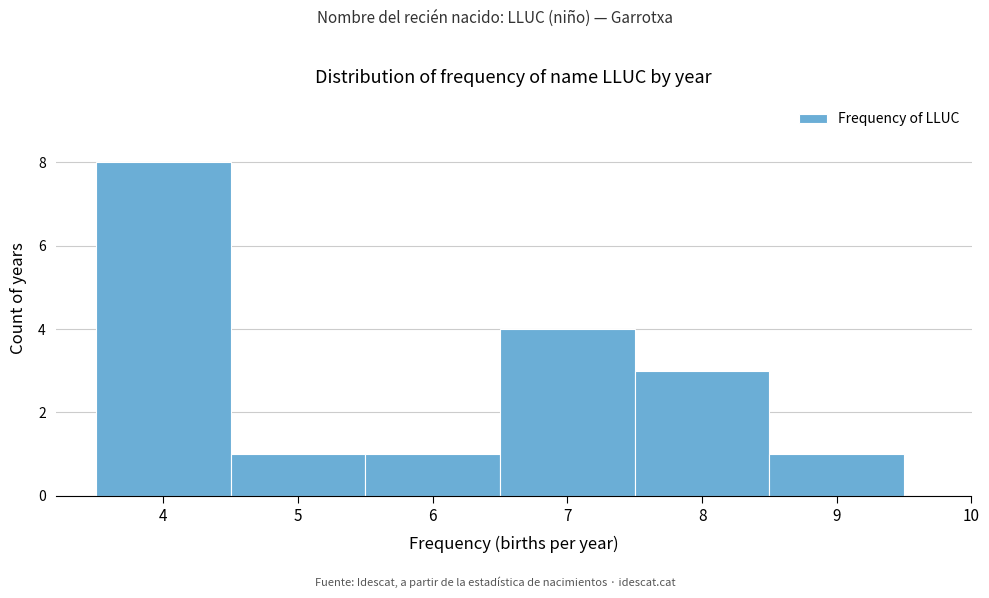

What is the height of the bar covering 6.5 to 7.5 on the x-axis? The values are not printed on the chart, so give them approximately, as read against the axis.

4